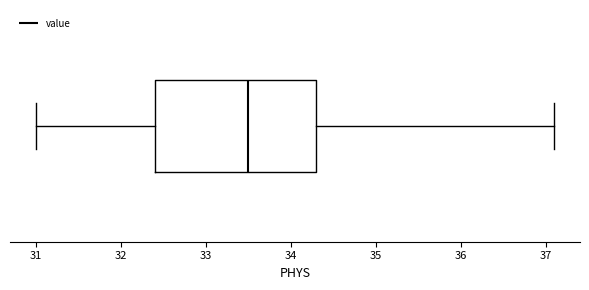

Read this box plot against the x-axis: the position of the median line, the range covered by the box, and the ends of both whiskers. The values are not printed on the chart, so give them approximately, as read against the axis.

median 33.5, box 32.4 to 34.3, whiskers 31.0 to 37.1